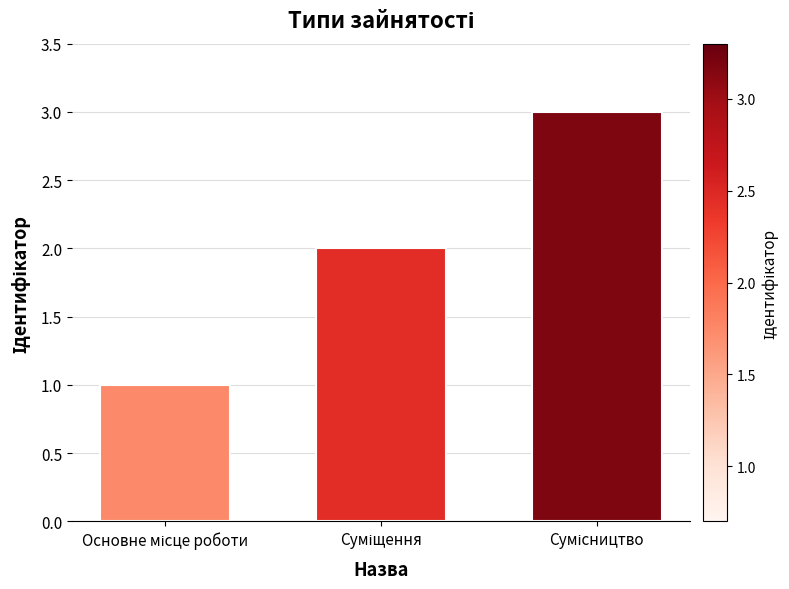

What is the sum of all values?

6